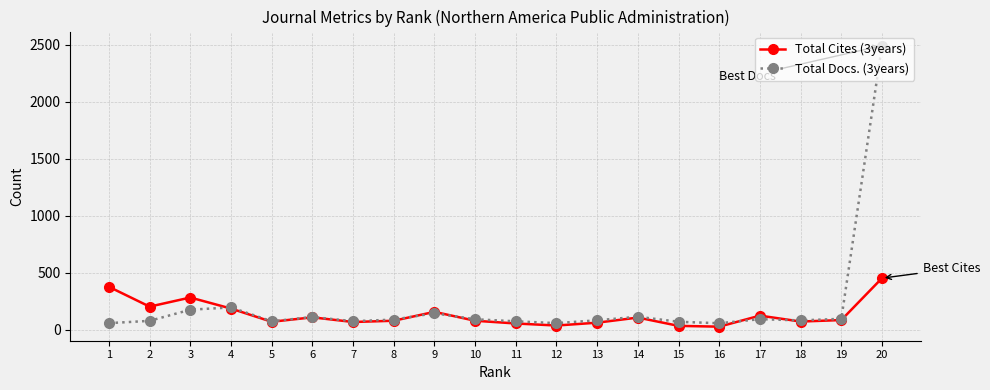

How many interior local peaks does the Total Cites (3years) series have?

5